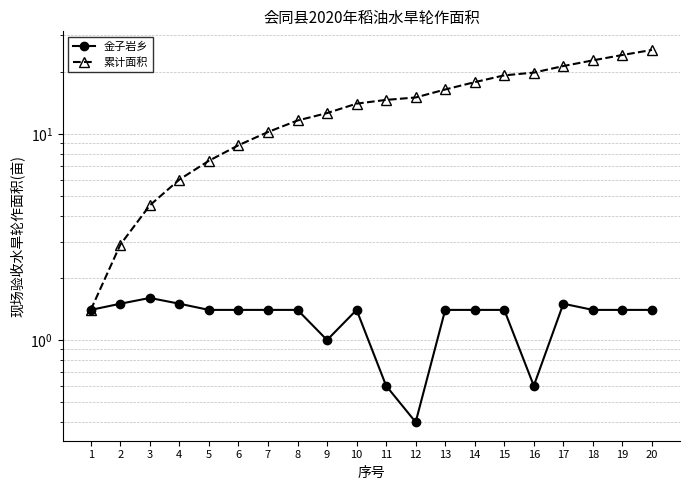

What value does the 金子岩乡 series have at 5?

1.4